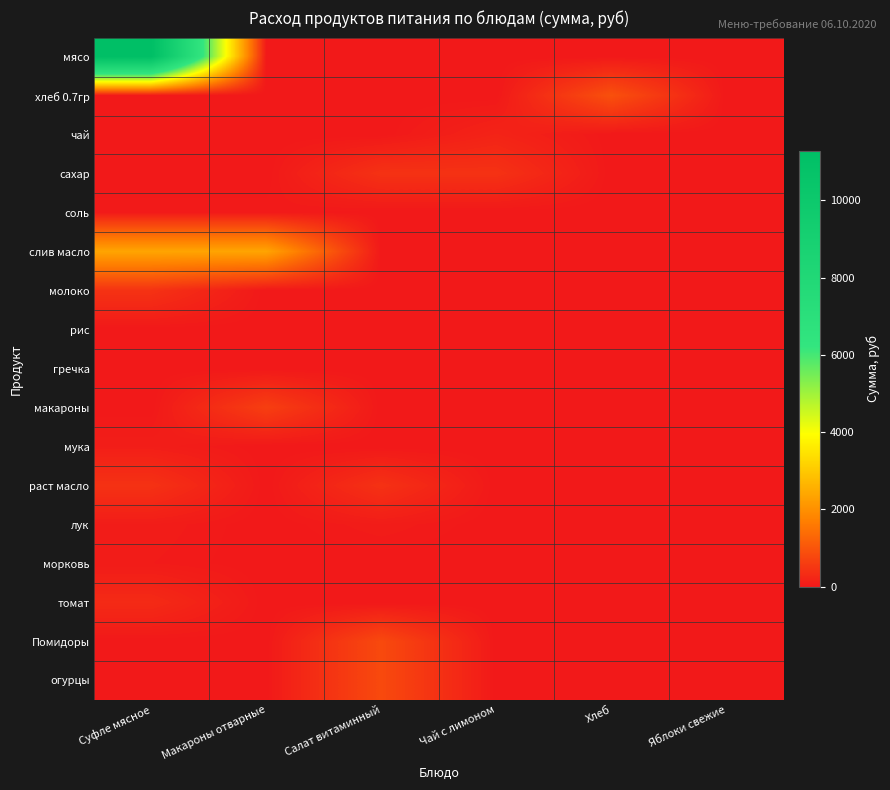

What is the greatest value displayed?

11277.0